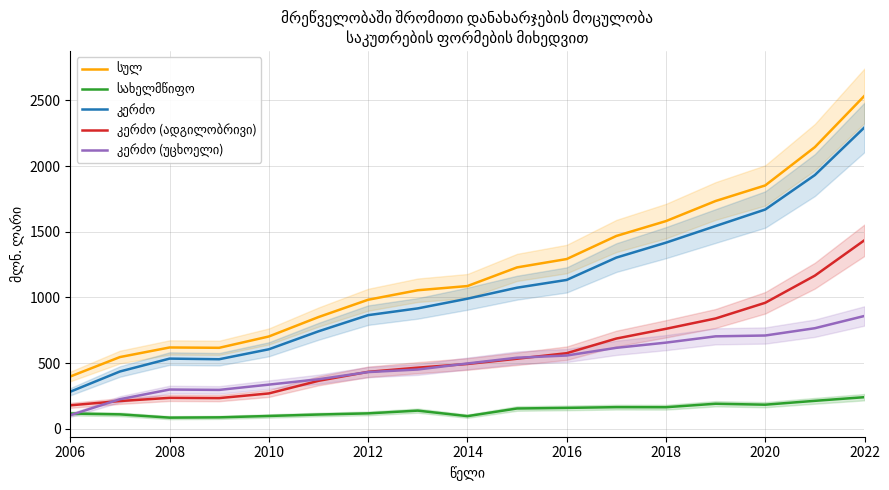

Reading right to left, transcribe all the data shown in this chart.

სულ: 2535.8	2144.7	1853.0	1734.4	1581.4	1468.1	1292.4	1228.8	1086.7	1054.9	982.5	850.6	702.8	616.5	619.1	546.0	398.1
სახელმწიფო: 240.6	212.8	183.4	190.6	164.2	164.7	159.0	154.5	96.2	138.2	117.3	108.5	97.5	87.0	84.8	109.8	115.9
კერძო: 2295.2	1931.9	1669.6	1543.8	1417.2	1303.4	1133.4	1074.3	990.5	916.7	865.2	742.1	605.3	529.5	534.3	436.2	282.2
კერძო (ადგილობრივი): 1436.0	1166.1	959.4	839.9	761.2	687.0	575.5	533.3	493.3	465.4	433.5	365.2	269.1	233.5	235.5	211.2	178.6
კერძო (უცხოელი): 859.2	765.8	710.2	703.9	656.0	616.4	557.9	541.0	497.2	451.3	431.7	376.9	336.2	296.0	298.8	225.0	103.6